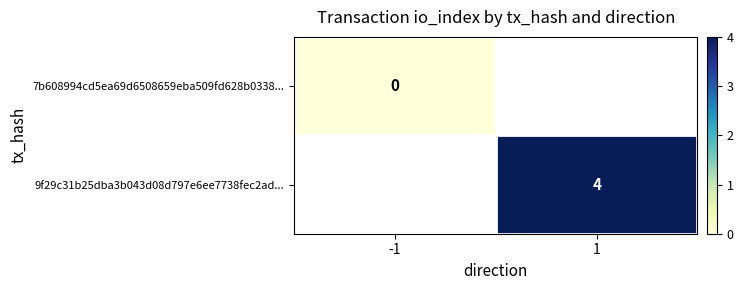

The value of 9f29c31b25dba3b043d08d797e6ee7738fec2ad... at 1 is 2. True or false?

False